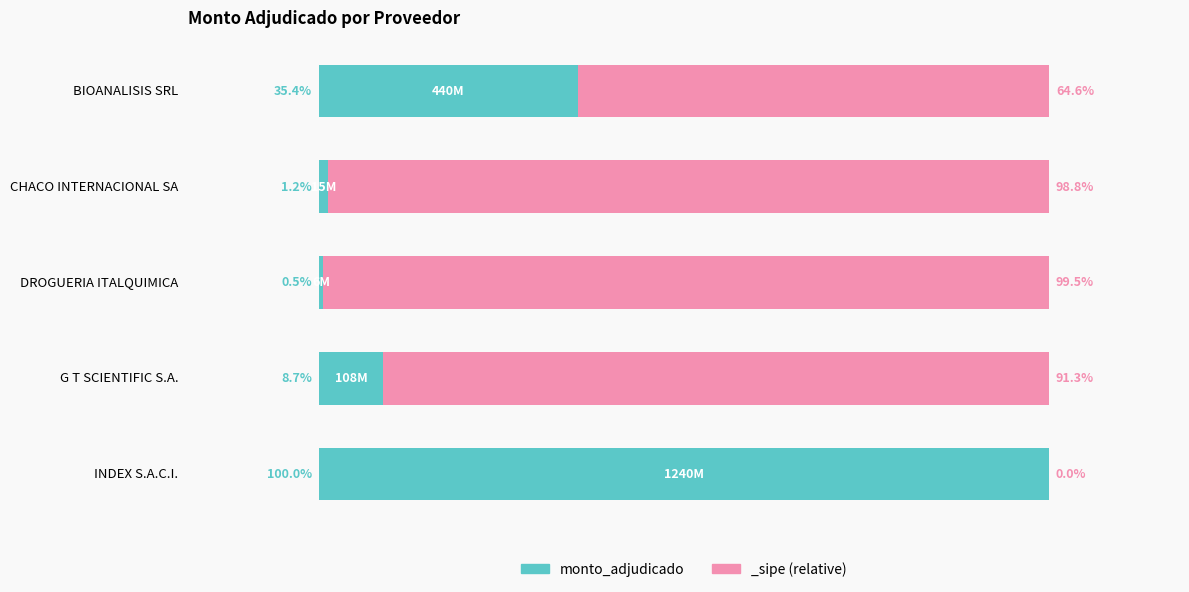

Are the bars grouped side by side (vs. stacked)?

No